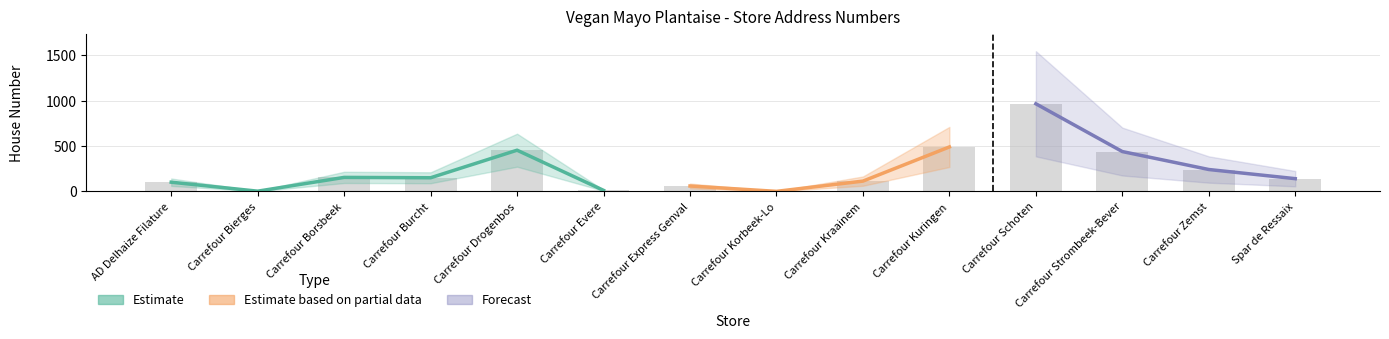

What is the greatest value displayed?

967